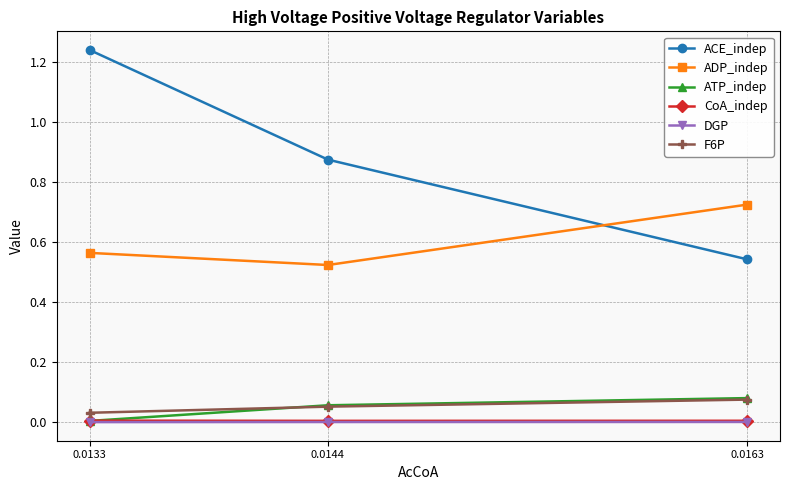

Between 0.0144 and 0.0163, which series saw the biggest shift?

ACE_indep